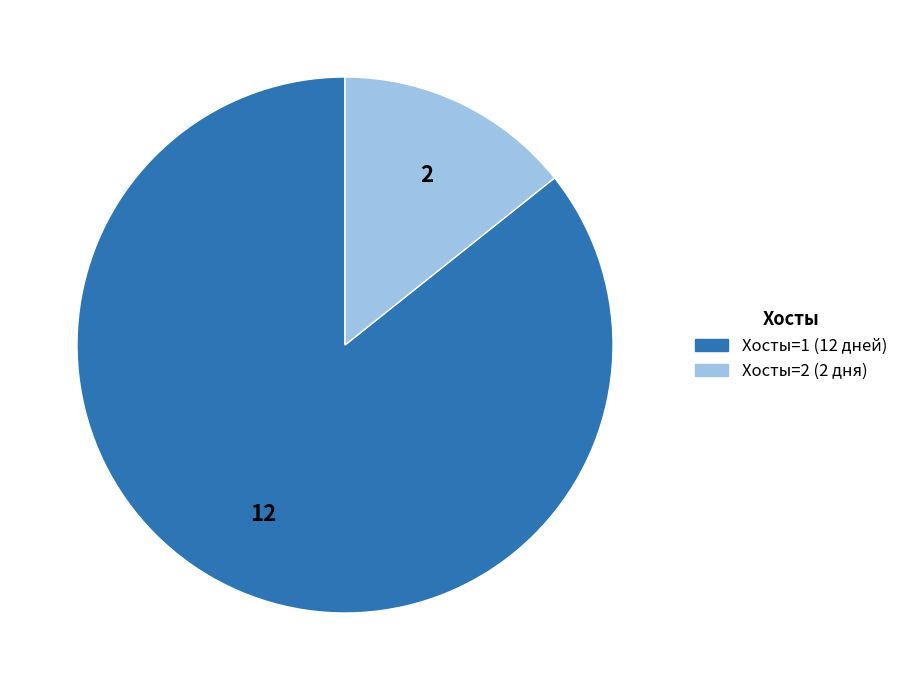

Does any single category account for the majority?

Yes